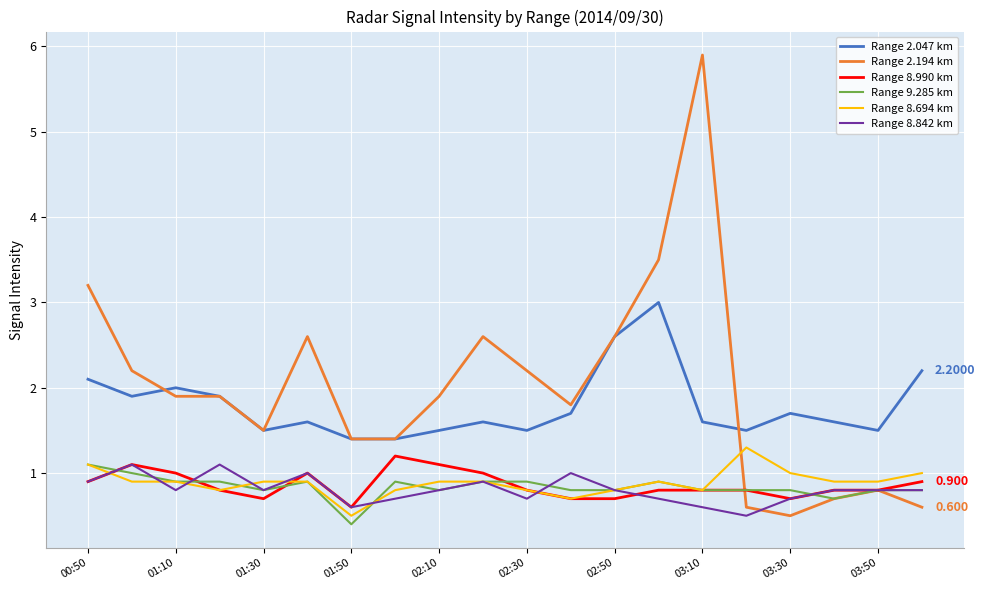

Reading right to left, extract all data points from this chart.

Range 2.047 km: 2.2	1.5	1.6	1.7	1.5	1.6	3.0	2.6	1.7	1.5	1.6	1.5	1.4	1.4	1.6	1.5	1.9	2.0	1.9	2.1
Range 2.194 km: 0.6	0.8	0.7	0.5	0.6	5.9	3.5	2.6	1.8	2.2	2.6	1.9	1.4	1.4	2.6	1.5	1.9	1.9	2.2	3.2
Range 8.990 km: 0.9	0.8	0.8	0.7	0.8	0.8	0.8	0.7	0.7	0.8	1.0	1.1	1.2	0.6	1.0	0.7	0.8	1.0	1.1	0.9
Range 9.285 km: 0.8	0.8	0.7	0.8	0.8	0.8	0.9	0.8	0.8	0.9	0.9	0.8	0.9	0.4	0.9	0.8	0.9	0.9	1.0	1.1
Range 8.694 km: 1.0	0.9	0.9	1.0	1.3	0.8	0.9	0.8	0.7	0.8	0.9	0.9	0.8	0.5	0.9	0.9	0.8	0.9	0.9	1.1
Range 8.842 km: 0.8	0.8	0.8	0.7	0.5	0.6	0.7	0.8	1.0	0.7	0.9	0.8	0.7	0.6	1.0	0.8	1.1	0.8	1.1	0.9